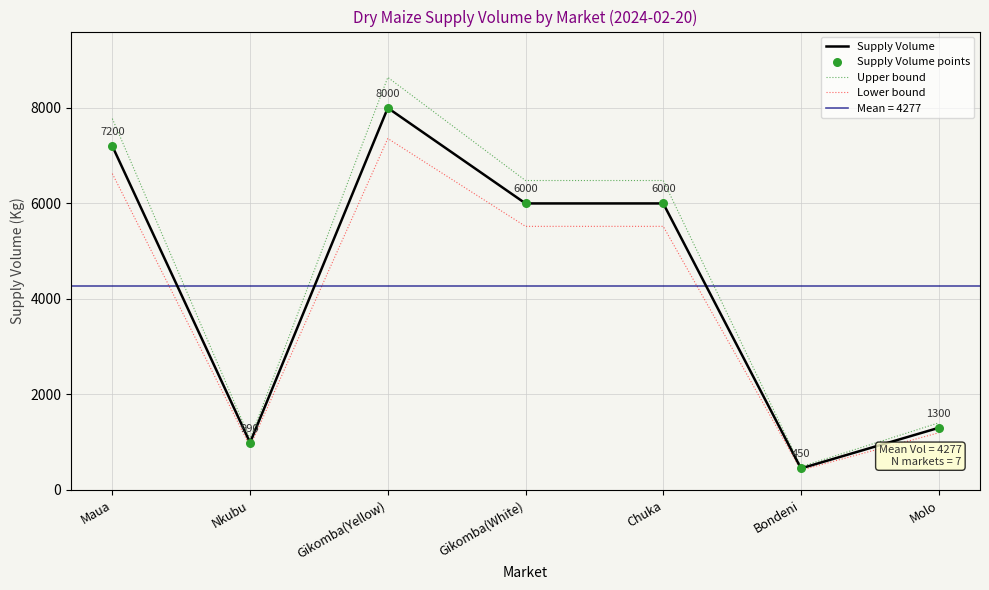

Which series contains the highest Y value?

Upper bound